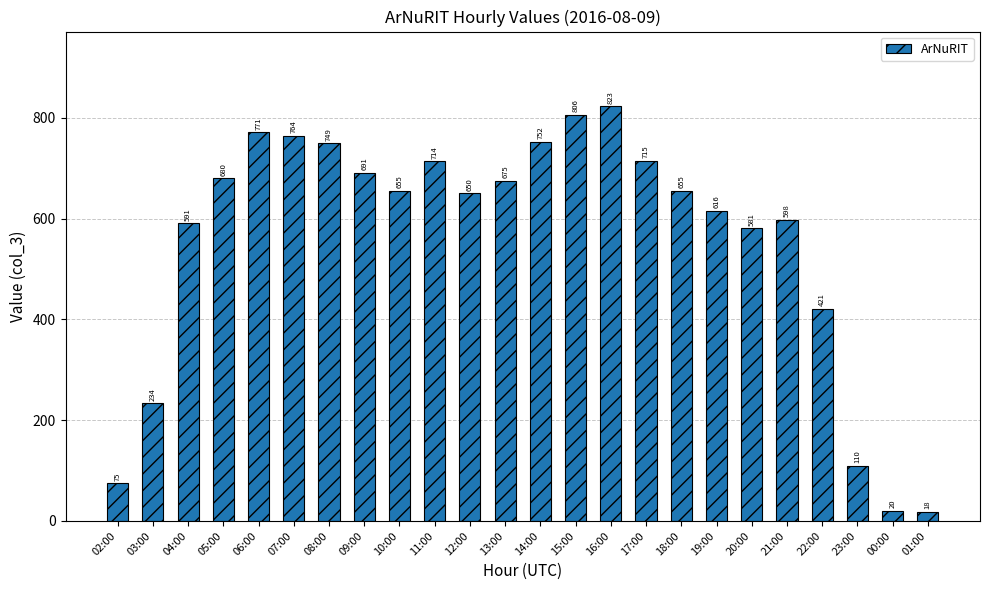

The chart shows a value of 146 at 12:00. True or false?

False